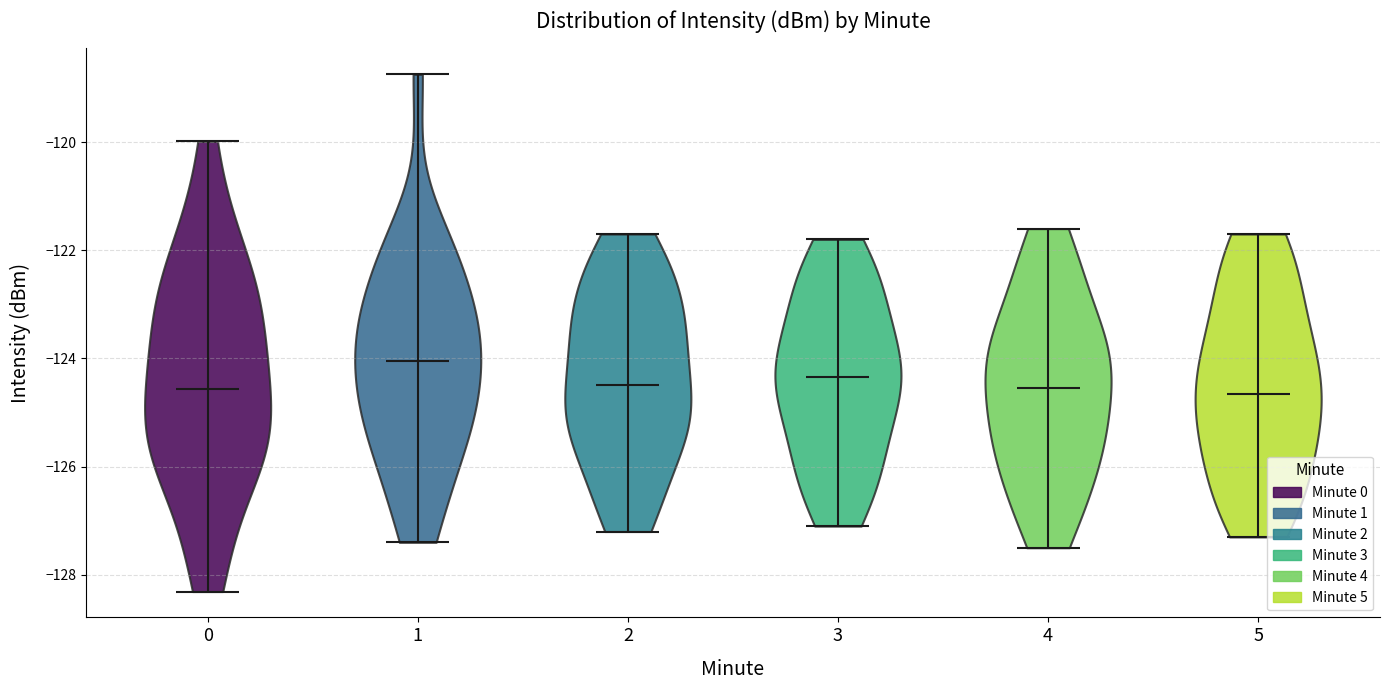

Reading left to right, read every violin against the y-axis: where its median line is, and the lowest and highest points it reaches. The values are not printed on the chart, so give them approximately, as read against the axis.

0: median line -124.6, lowest point -128.4, highest point -120.0
1: median line -124.0, lowest point -127.4, highest point -118.8
2: median line -124.4, lowest point -127.2, highest point -121.6
3: median line -124.4, lowest point -127.0, highest point -121.8
4: median line -124.6, lowest point -127.4, highest point -121.6
5: median line -124.6, lowest point -127.2, highest point -121.6